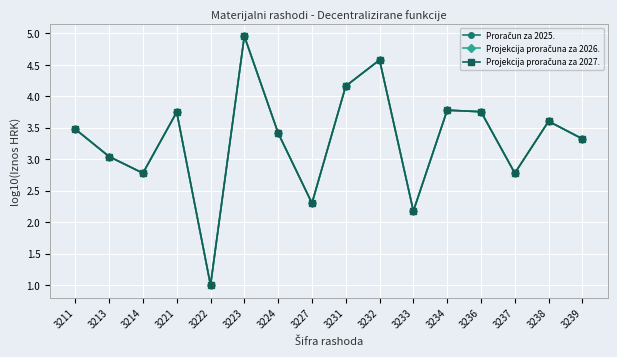

True or false: Proračun za 2025. has more than 2 points higher than both neighbors.

True